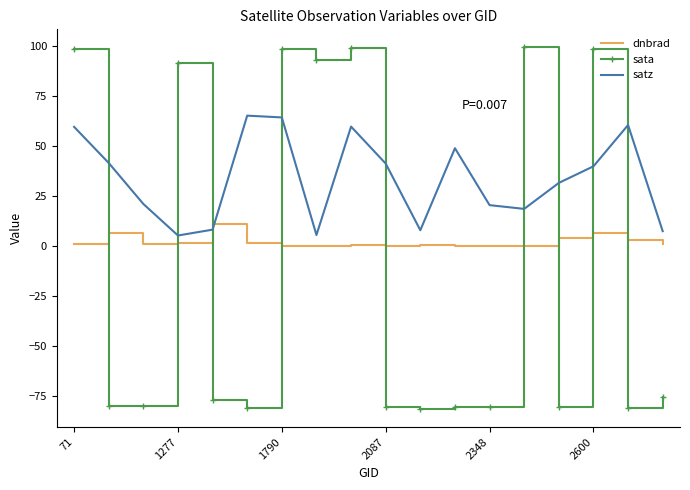

How many intersections are there between dnbrad and satz?

2